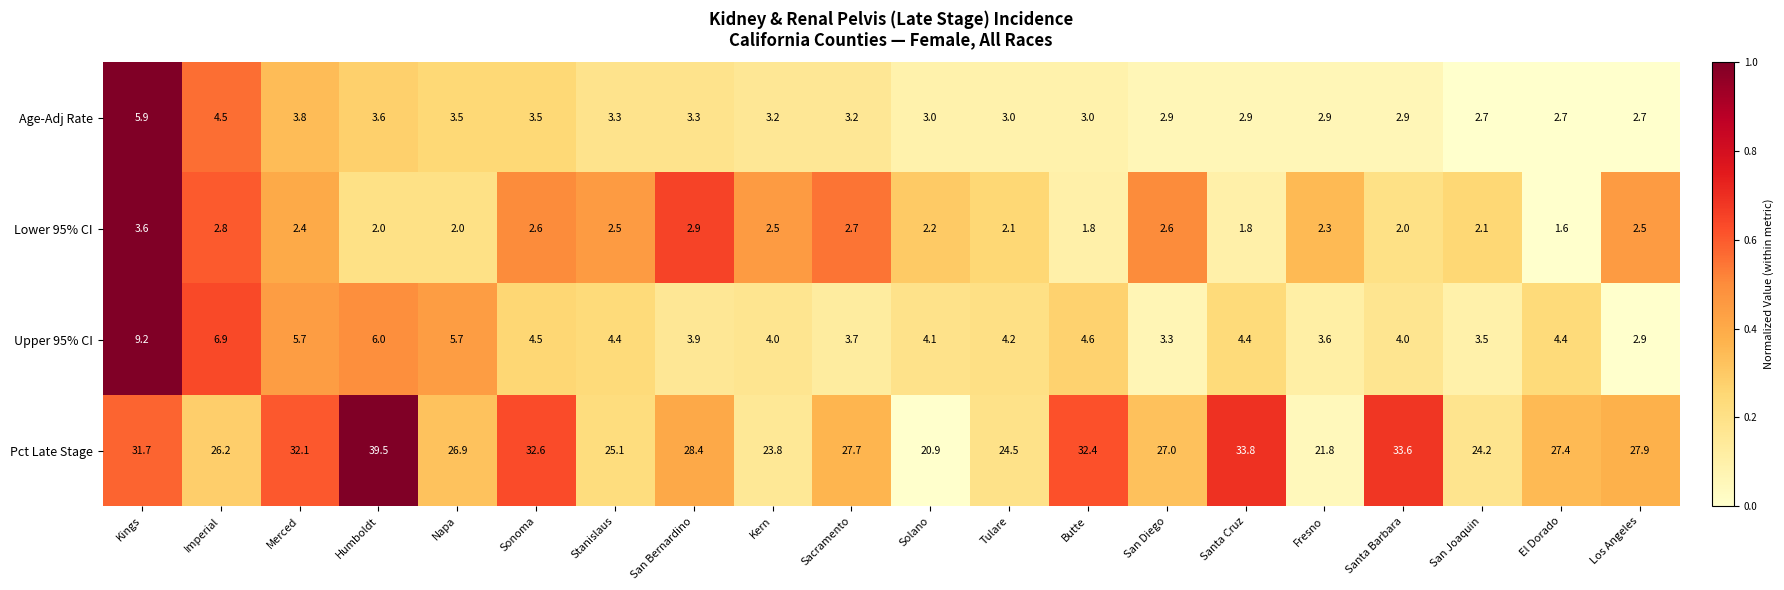

What is the average value of the Upper 95% CI series?

4.7